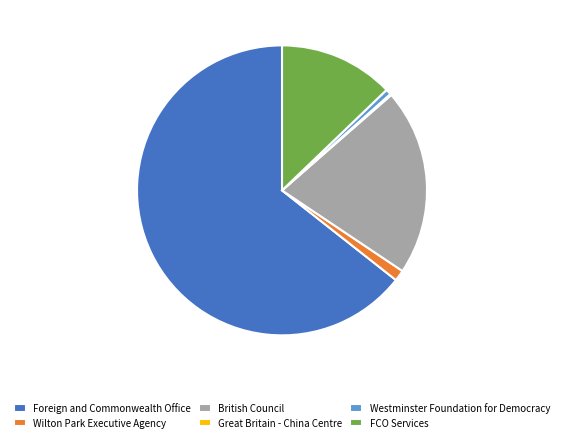

Is there any slice that represents more than half of the pie?

Yes